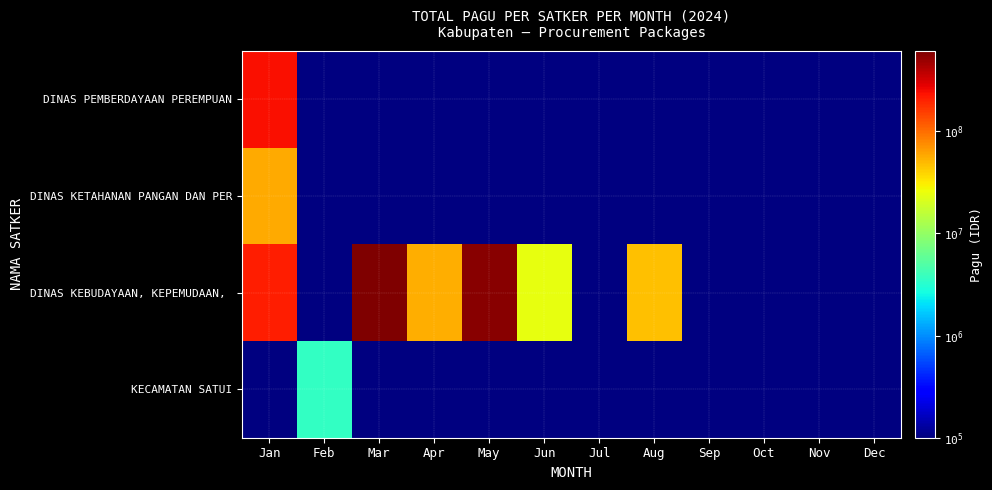

At which category does the chart reach its minimum across all series?

Feb